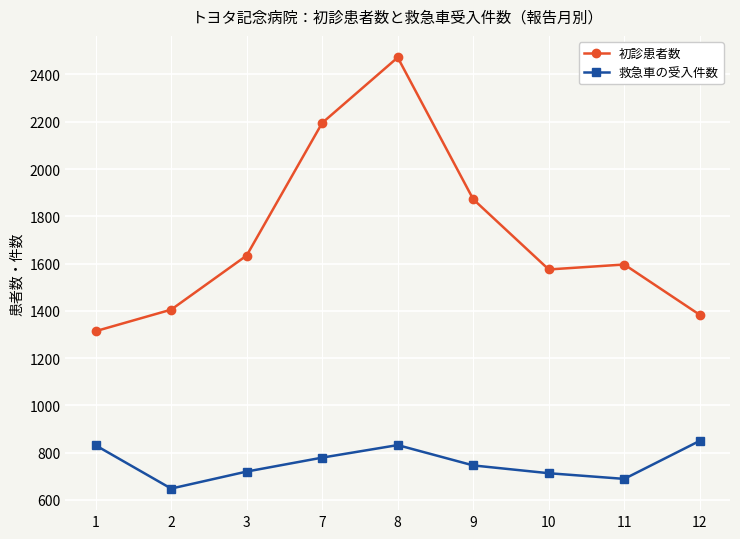

What is the difference between the highest and lowest values at 8?

1640